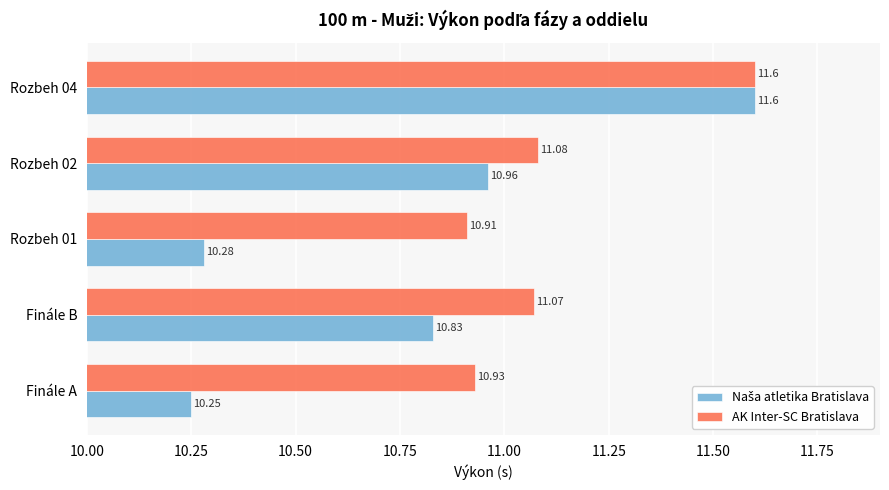

What is the difference between the AK Inter-SC Bratislava values at Rozbeh 04 and Finále B?

0.5